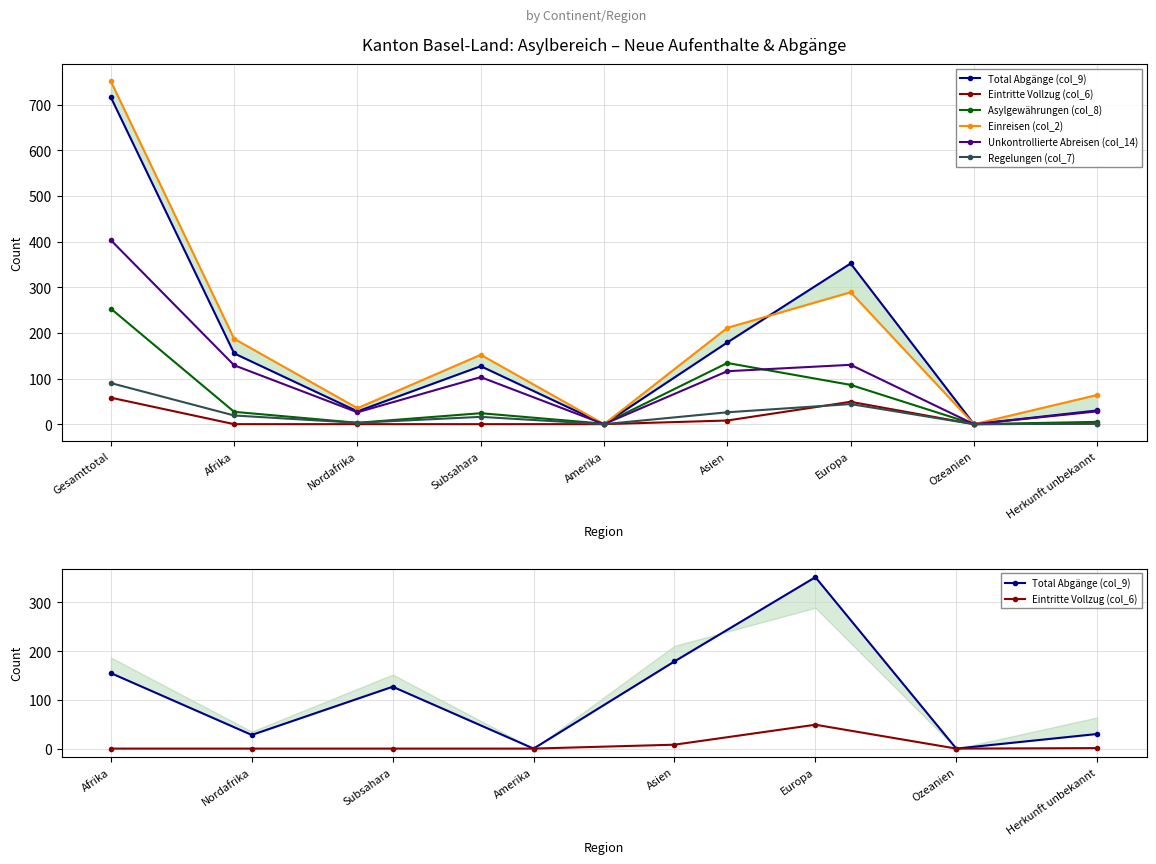

Where is the first local maximum for Total Abgänge (col_9)?

Subsahara